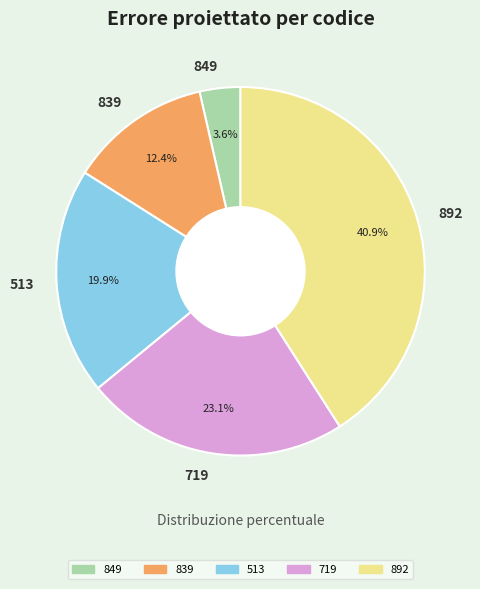

Between 839 and 892, which is larger?

892